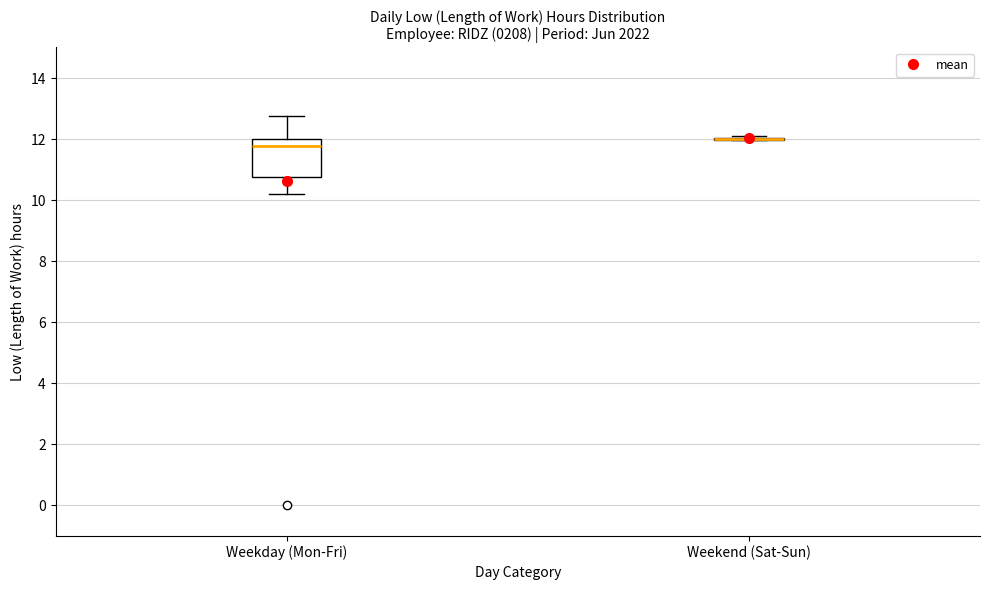

Reading left to right, read every box against the y-axis: the position of its median line, the range the box covers, and the ends of its whiskers. The values are not printed on the chart, so give them approximately, as read against the axis.

Weekday (Mon-Fri): median 11.8, box 10.8 to 12.0, whiskers 10.2 to 12.8
Weekend (Sat-Sun): box collapsed to a line at 12.0, whiskers 12.0 to 12.0